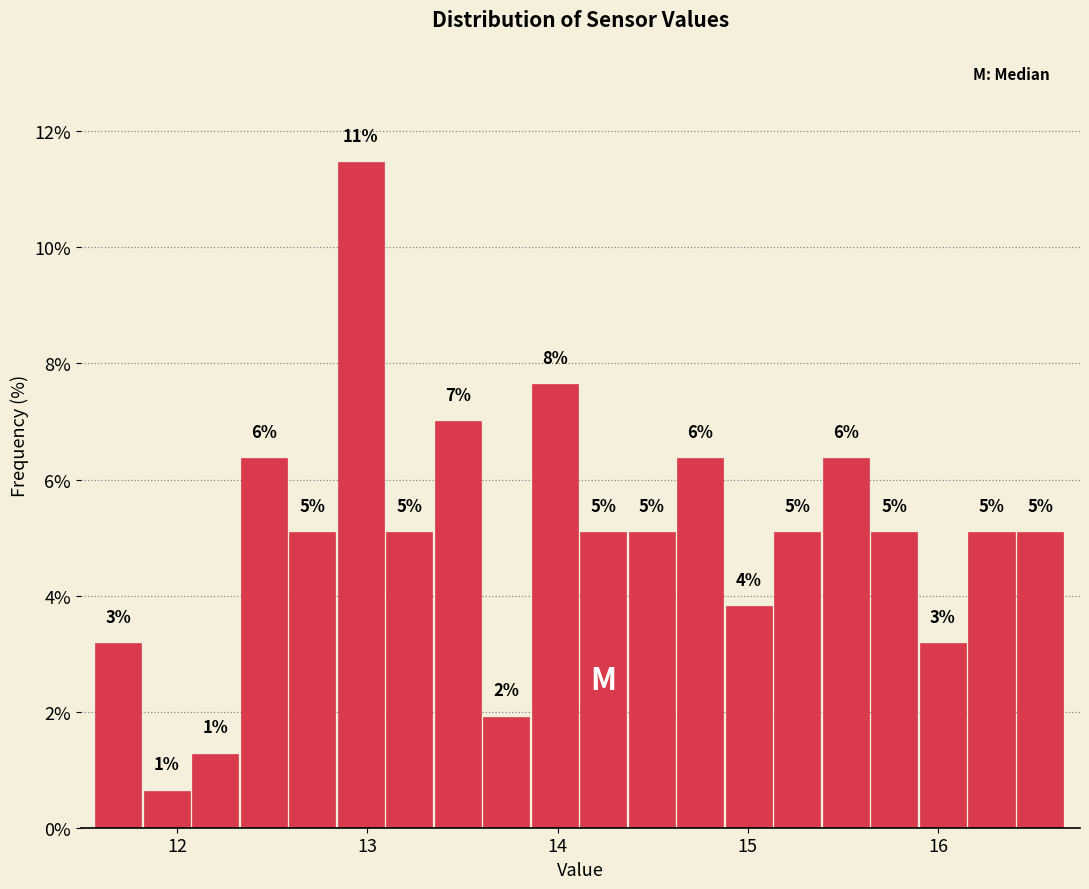

Read against the x-axis, roughly where is the centre of the tallest bar?

13.0